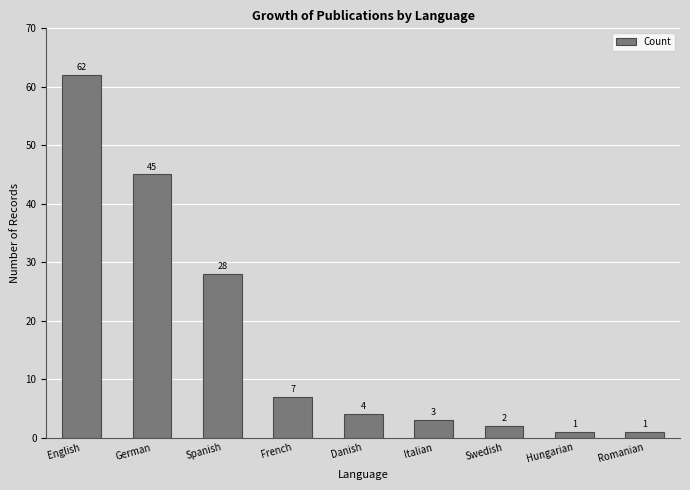

How many categories are shown in the chart?

9